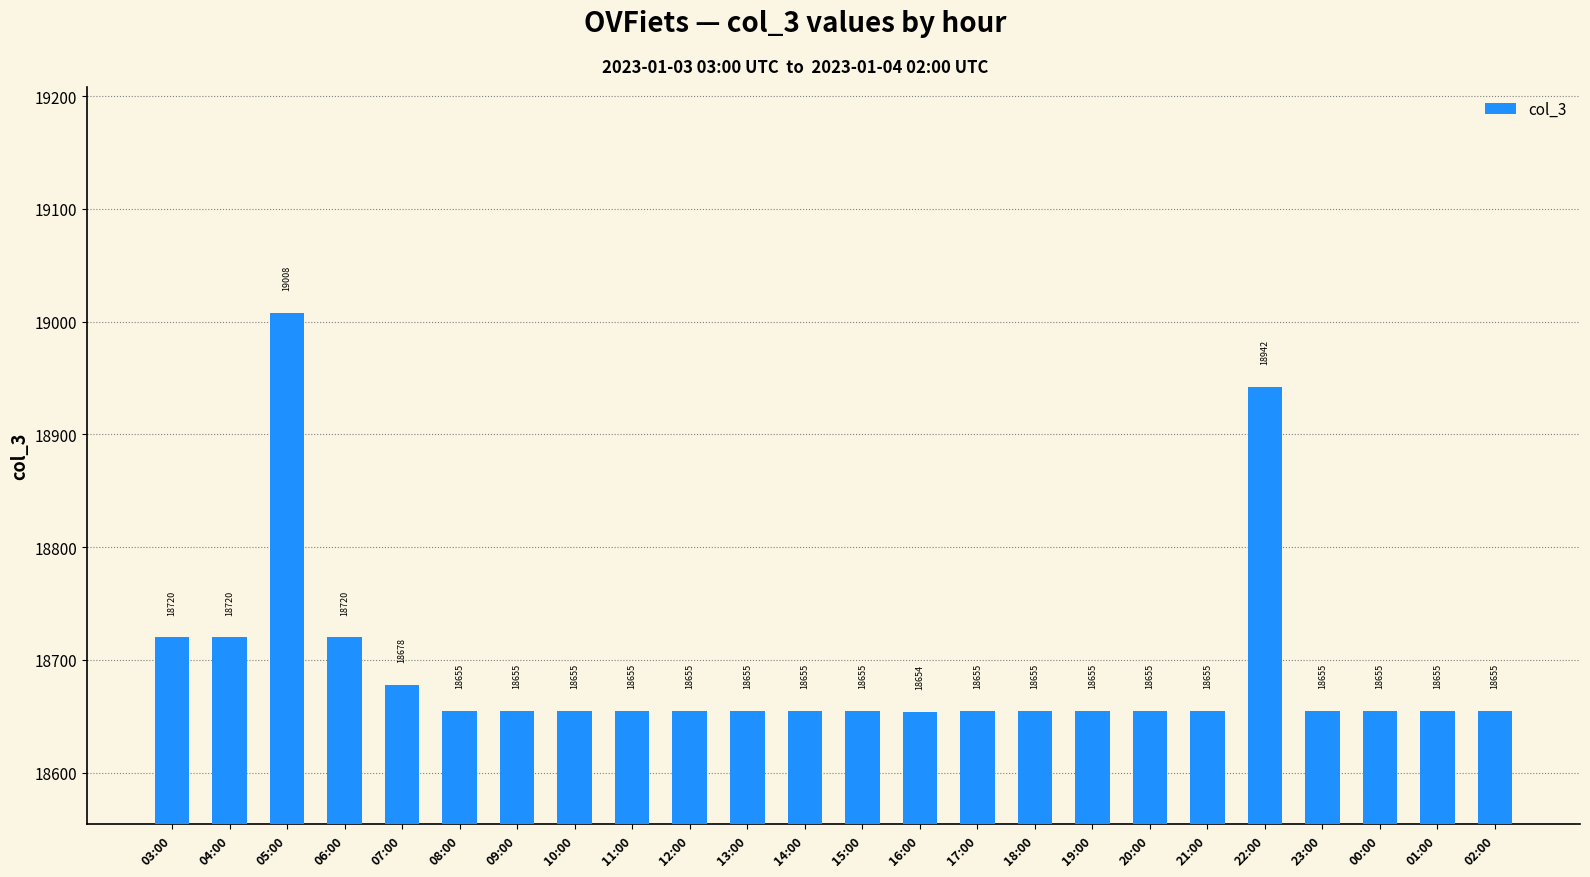

What is the ratio of the value at 06:00 to the value at 15:00?

1.0